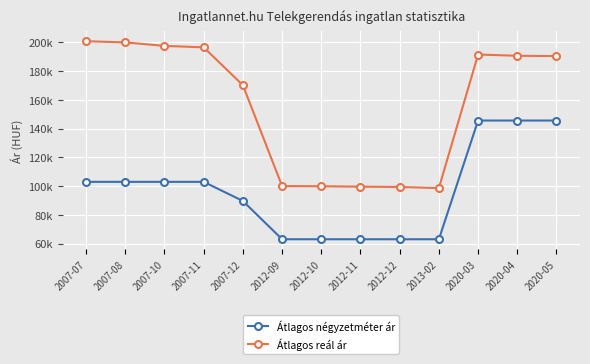

True or false: Átlagos négyzetméter ár and Átlagos reál ár intersect in this chart.

False